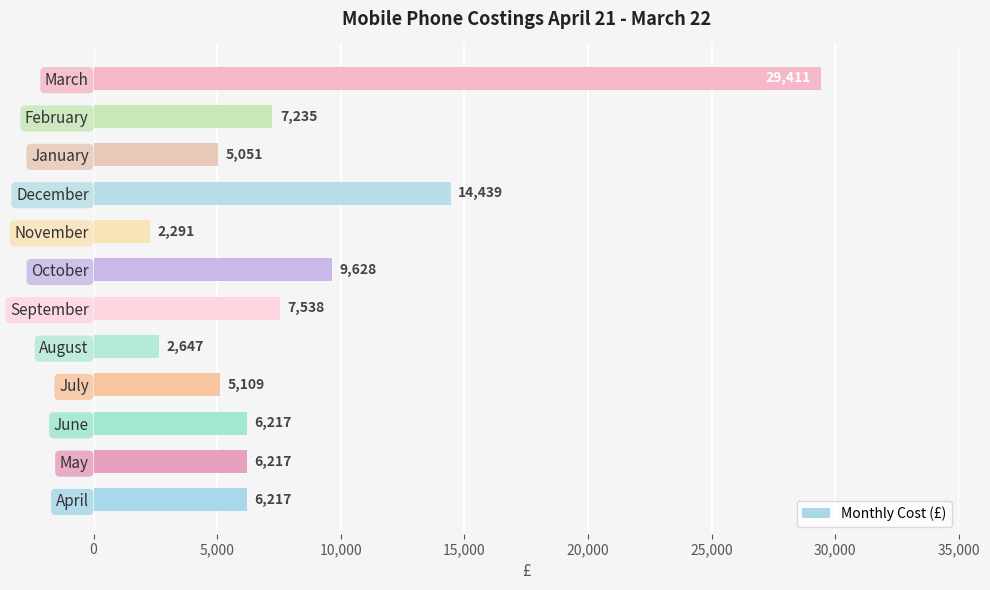

Does the chart contain stacked bars?

No